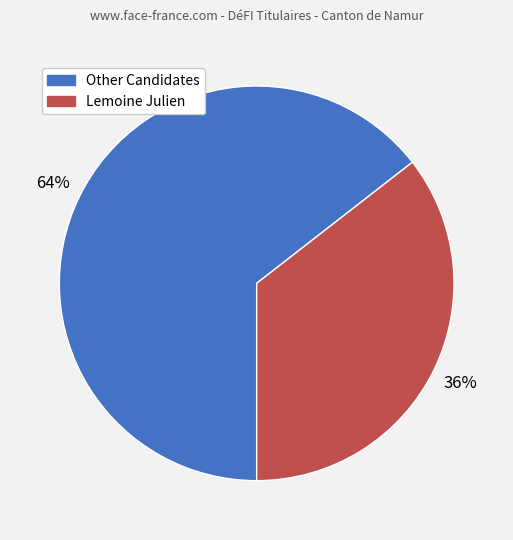

Does any single category account for the majority?

Yes